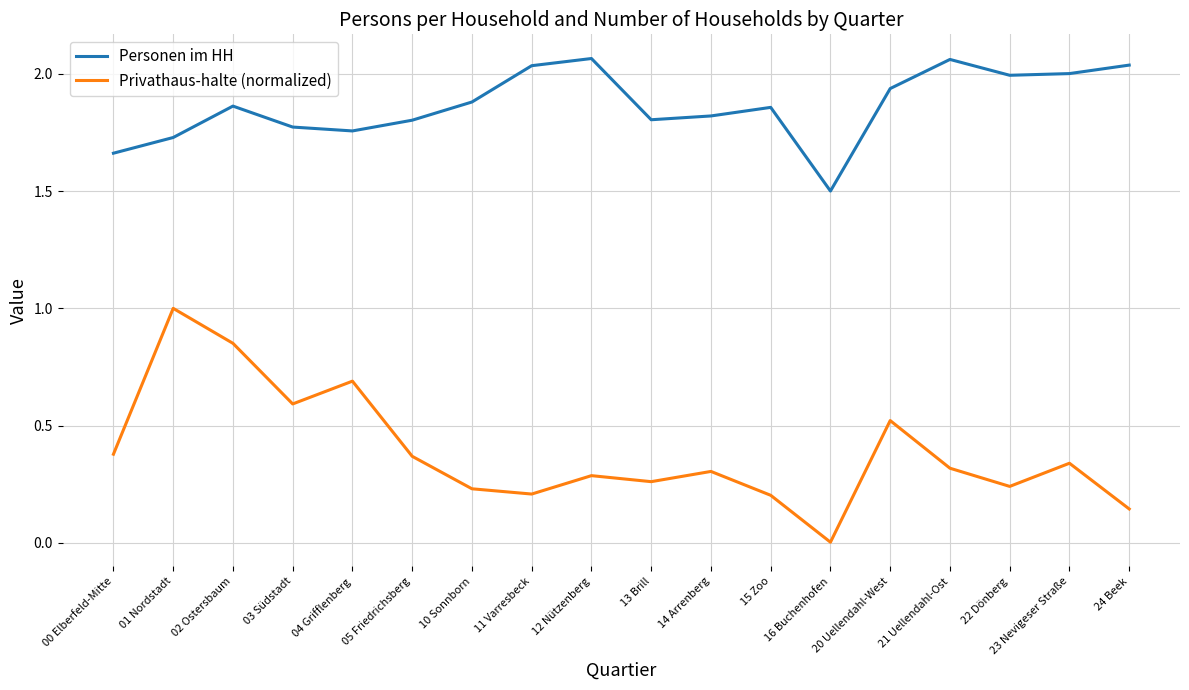

At which label does Personen im HH reach its minimum?

16 Buchenhofen